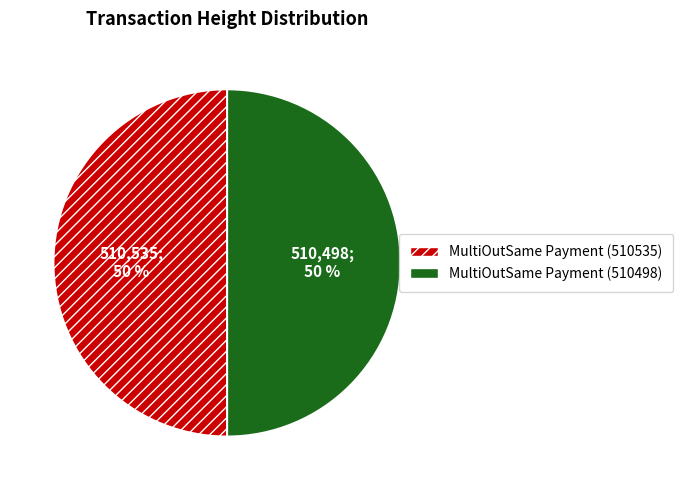

What is the ratio of the value at MultiOutSame Payment (510535) to the value at MultiOutSame Payment (510498)?

1.0